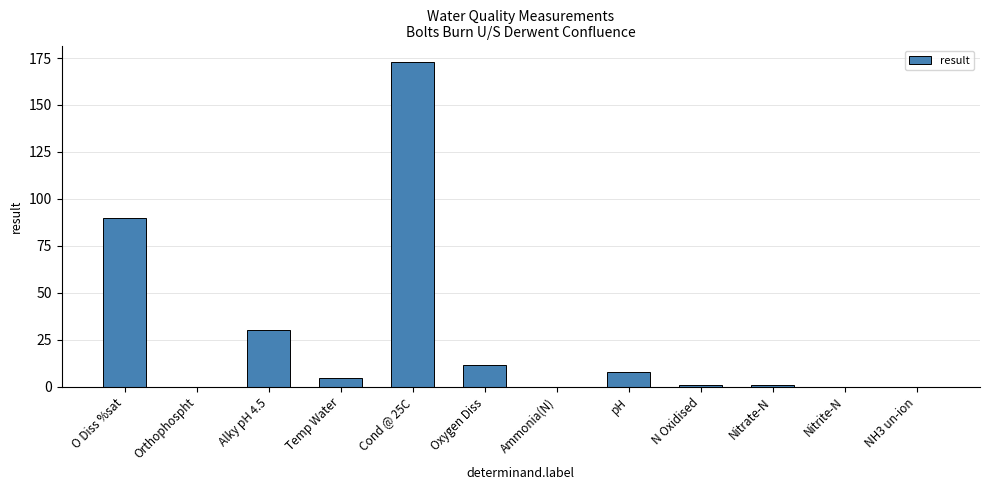

Is it true that the value at Nitrite-N is 0.0?

True